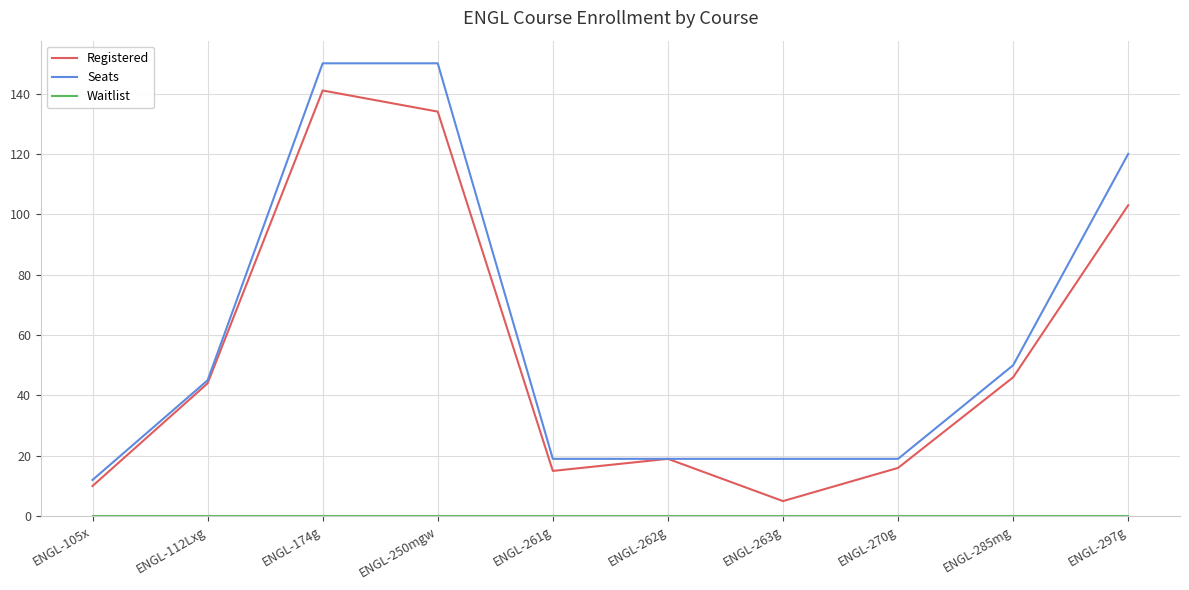

Which category has the lowest value in the Registered series?

ENGL-263g